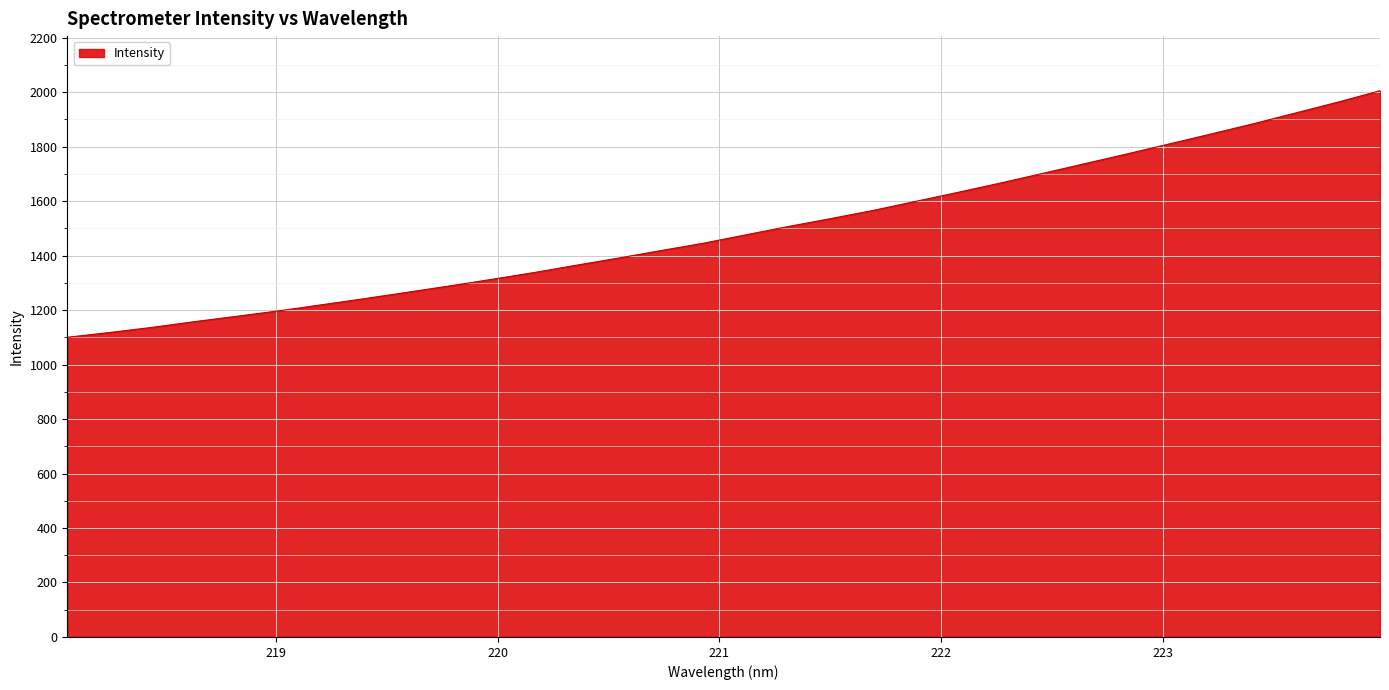

What is the minimum value shown in the chart?

1100.0